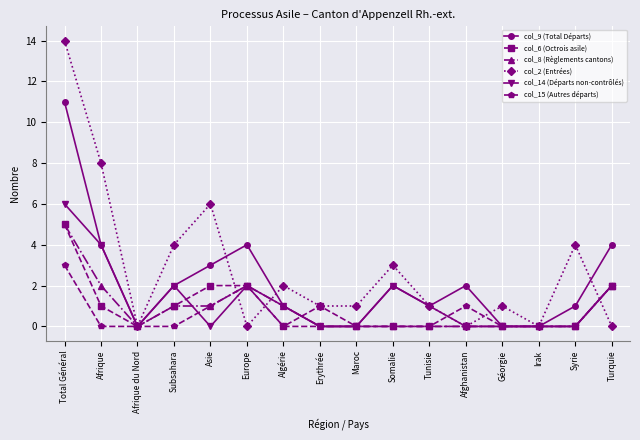

Count the number of data series in this chart.

6